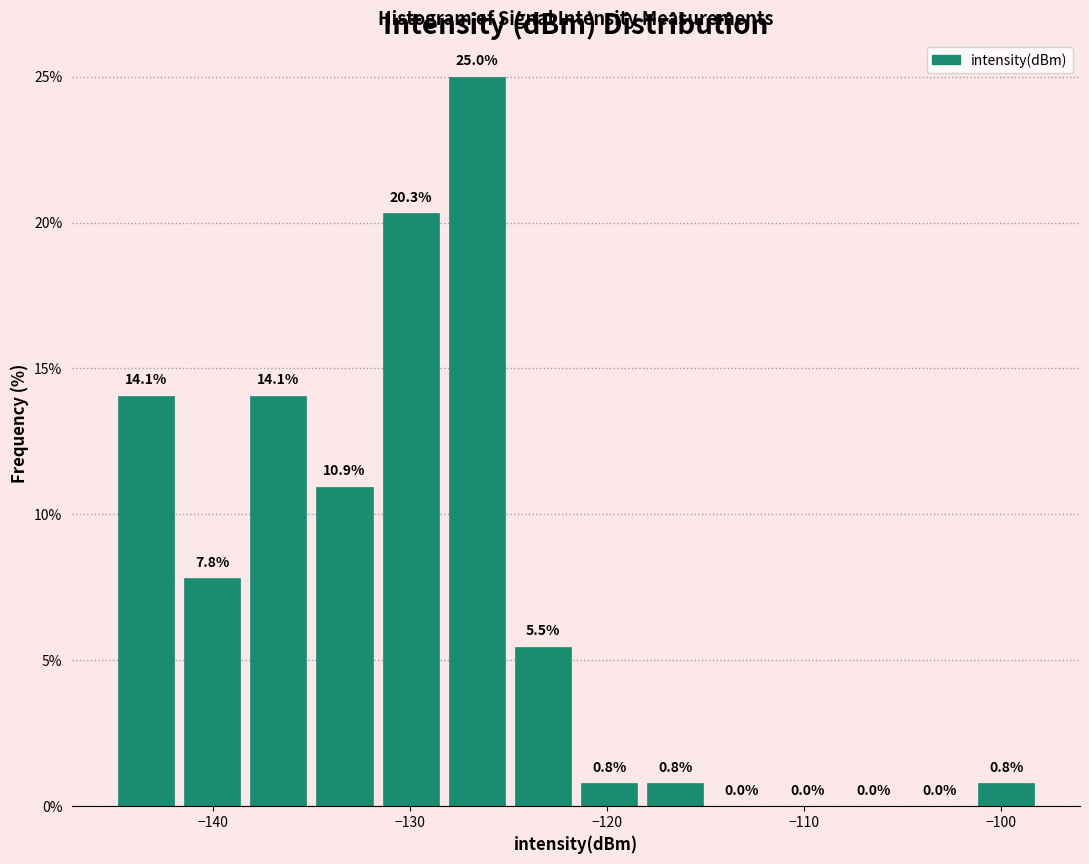

Around what value on the x-axis is the tallest bar? Give the approximate position of its centre, as read against the axis.

-127